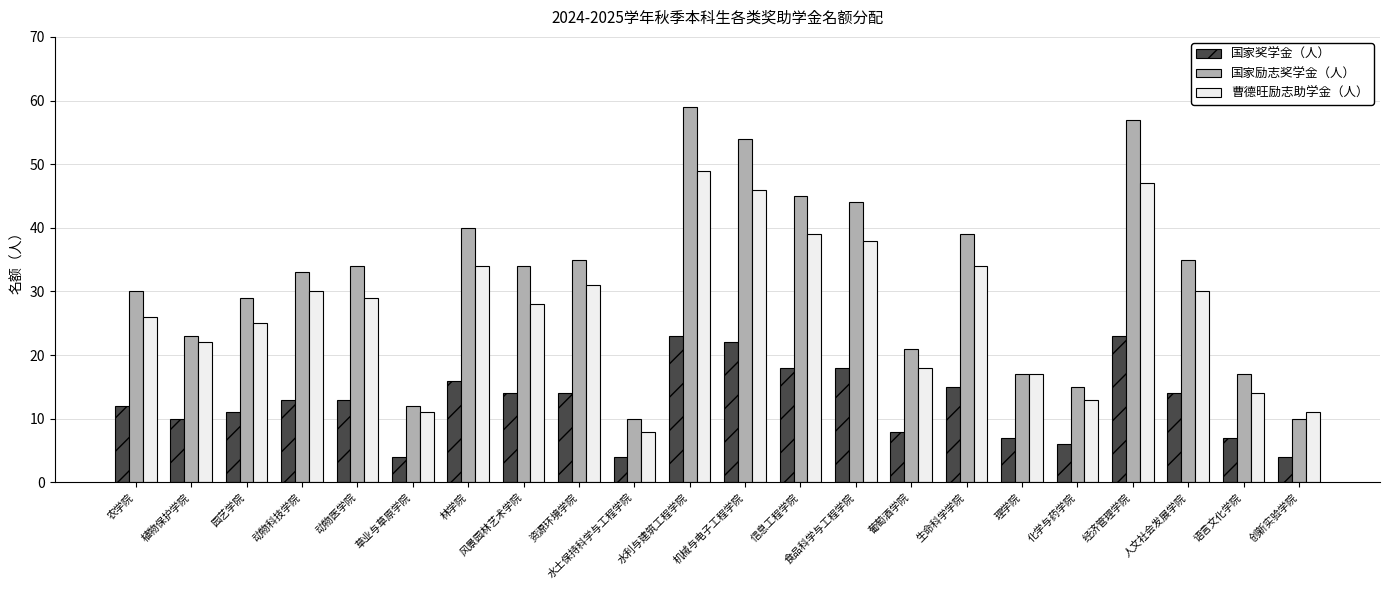

Are the bars horizontal?

No